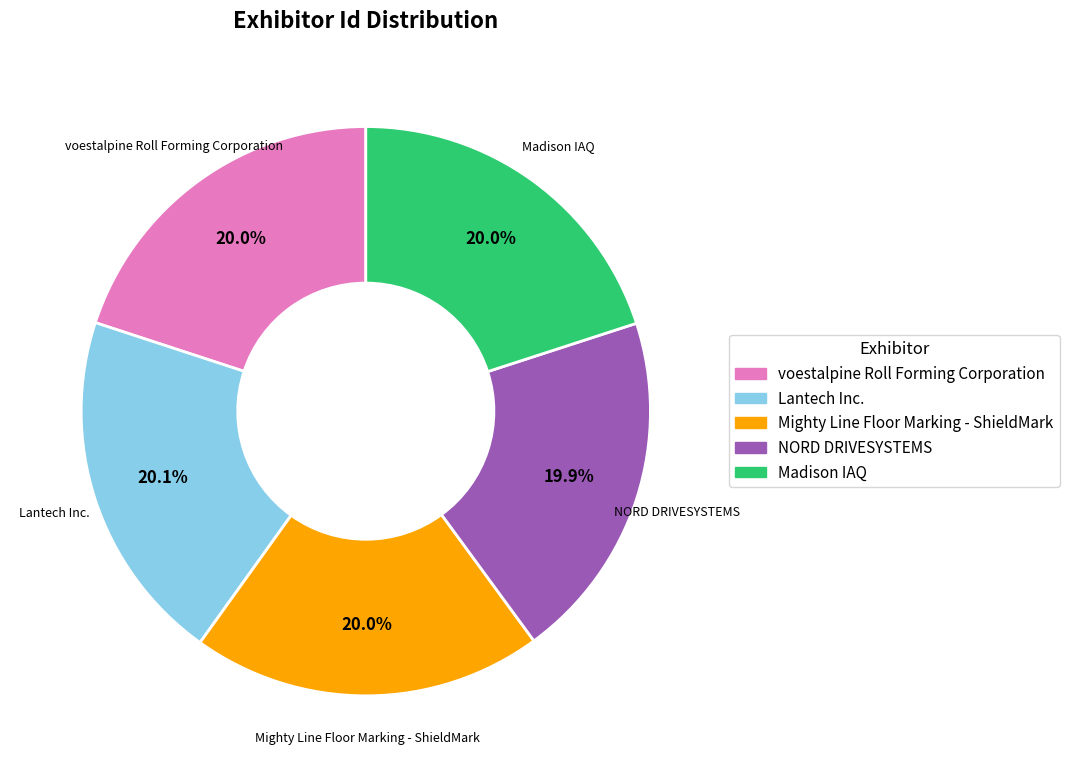

To the nearest percent, what portion does voestalpine Roll Forming Corporation represent?

20%